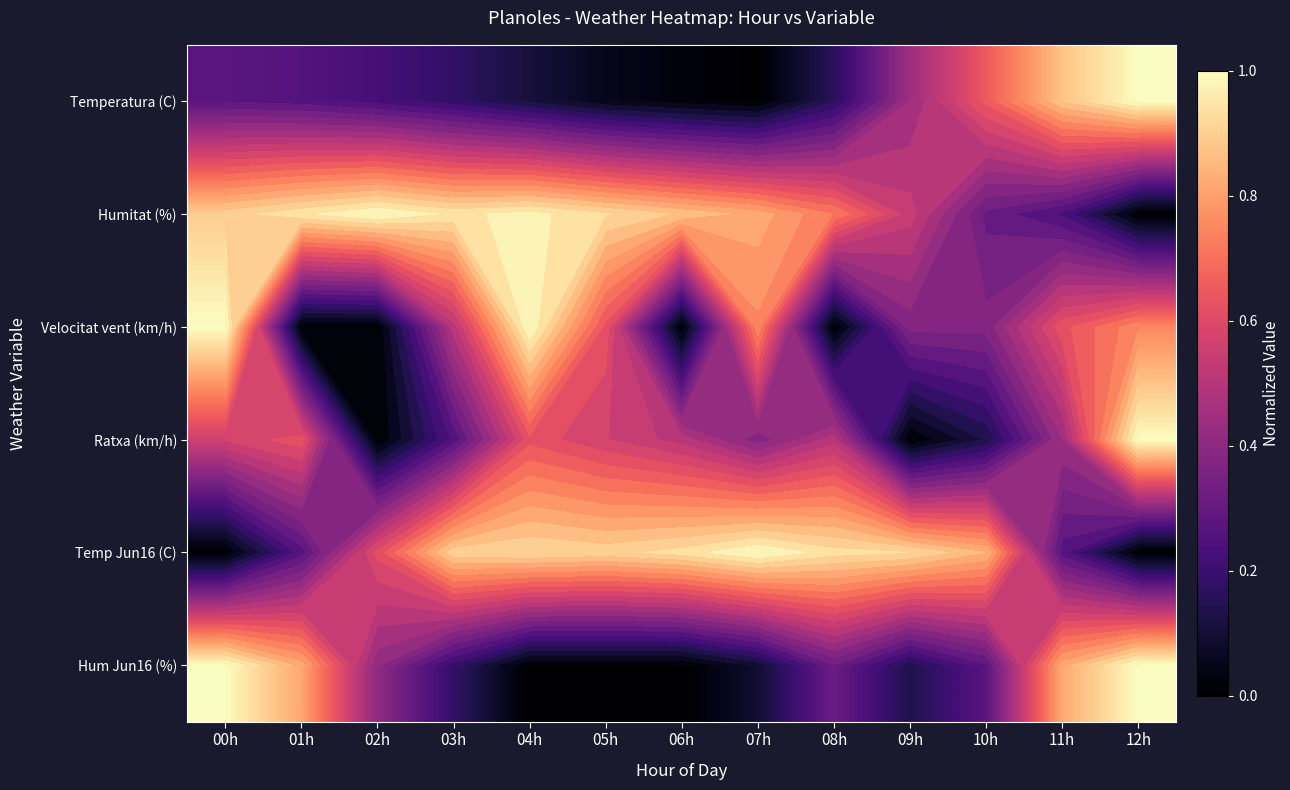

Is the value of Humitat (%) at 11h greater than the value of Temperatura (C) at 10h?

No